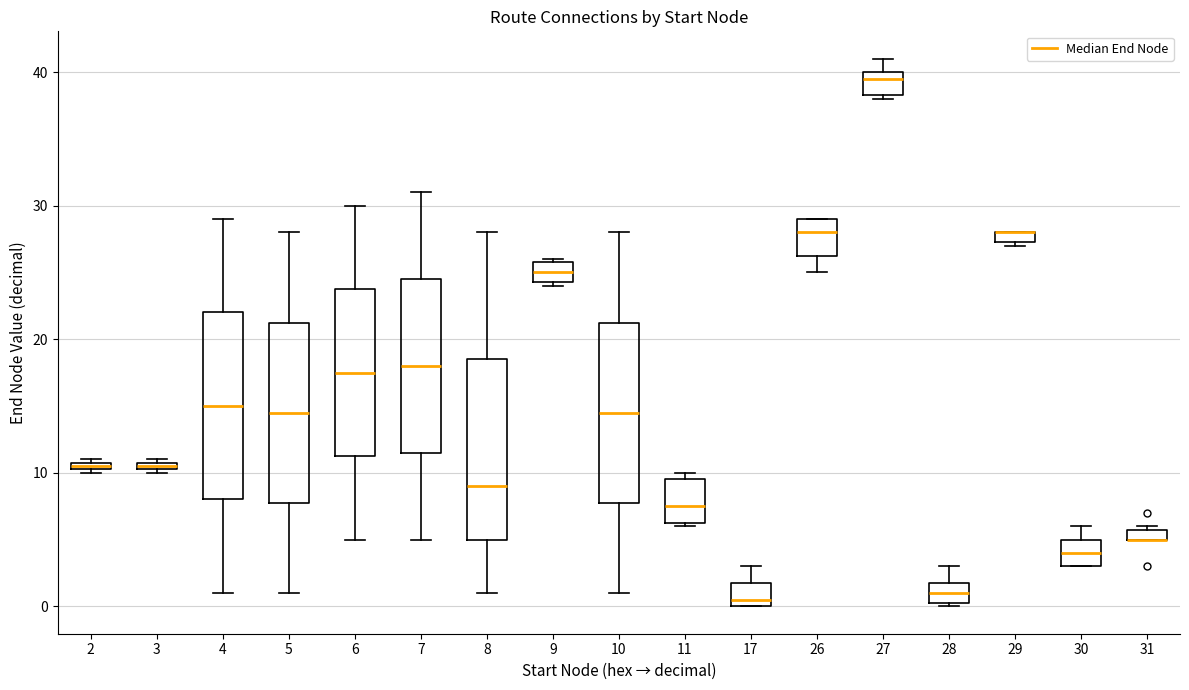

Where is the upper edge of the box at x = 29 on the y-axis? The values are not printed on the chart, so give them approximately, as read against the axis.

28